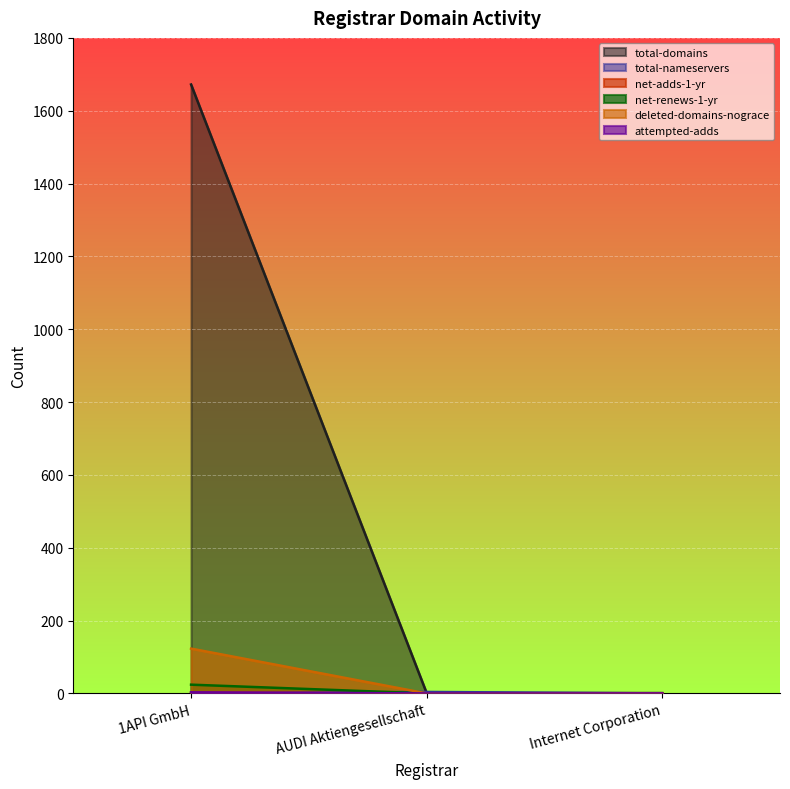

What is the sum of all total-domains values?

1674